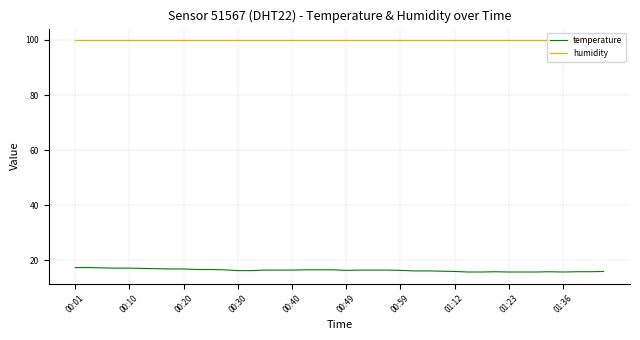

What is the maximum value shown in the chart?

99.9